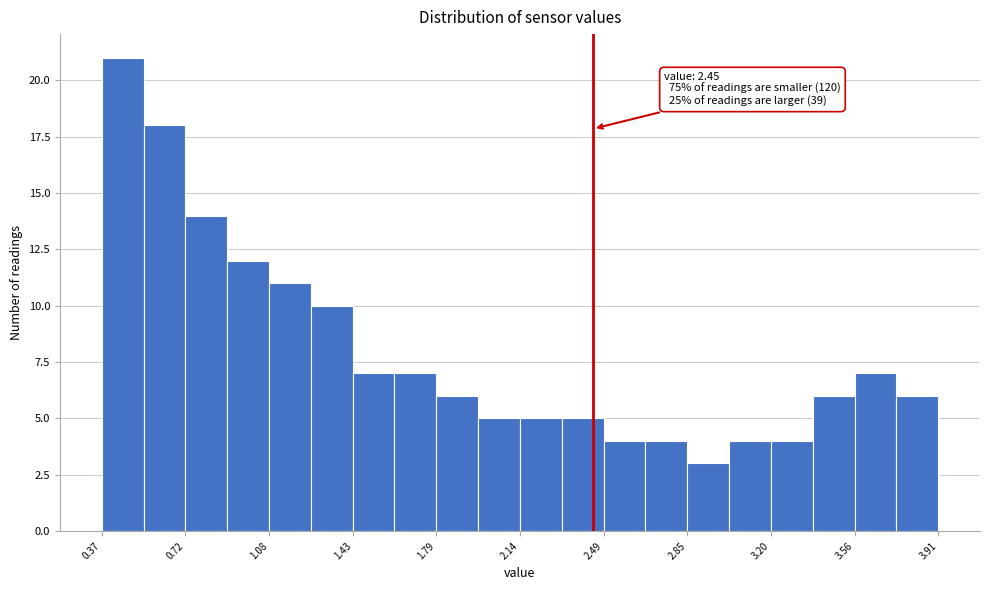

Around what value on the x-axis is the tallest bar? Give the approximate position of its centre, as read against the axis.

0.45